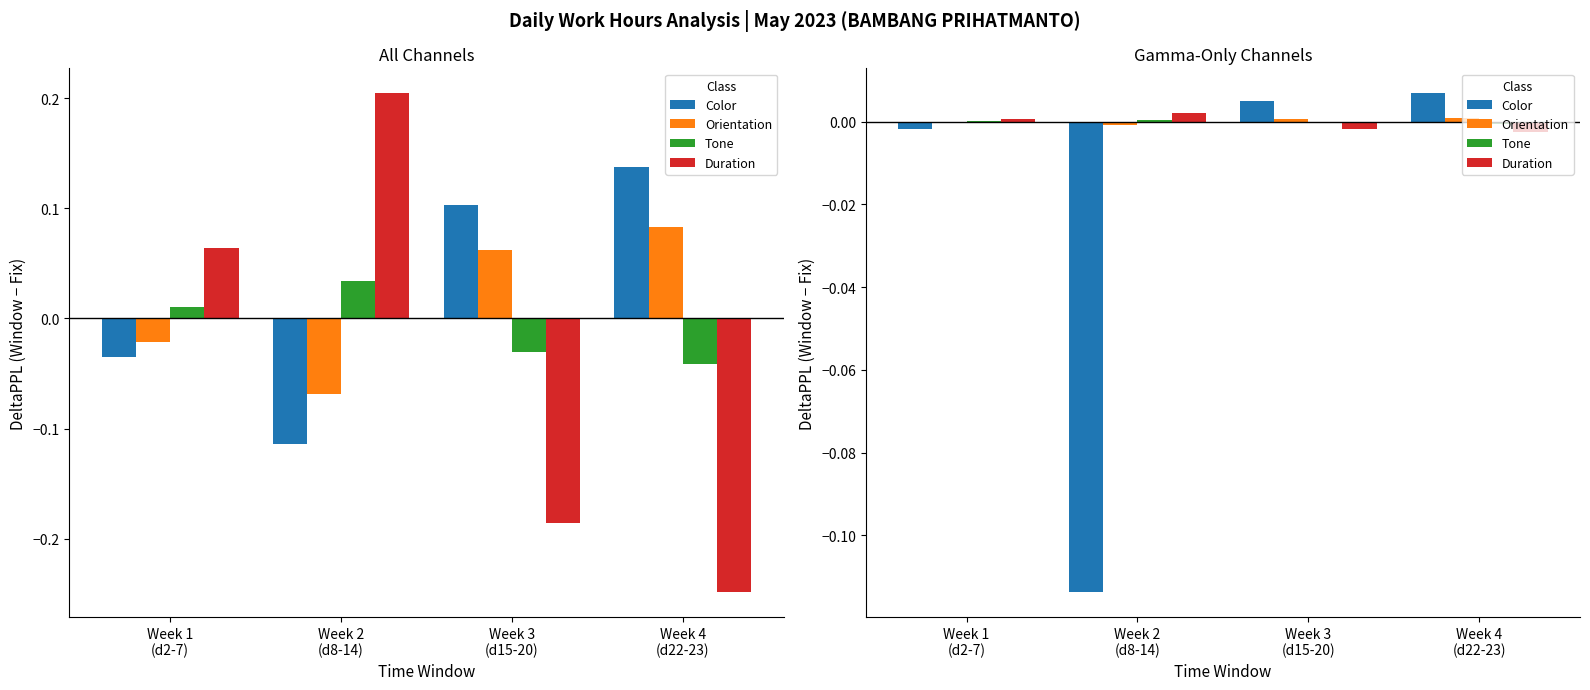

True or false: Orientation has a value of -0.0 at Week 1
(d2-7).

False